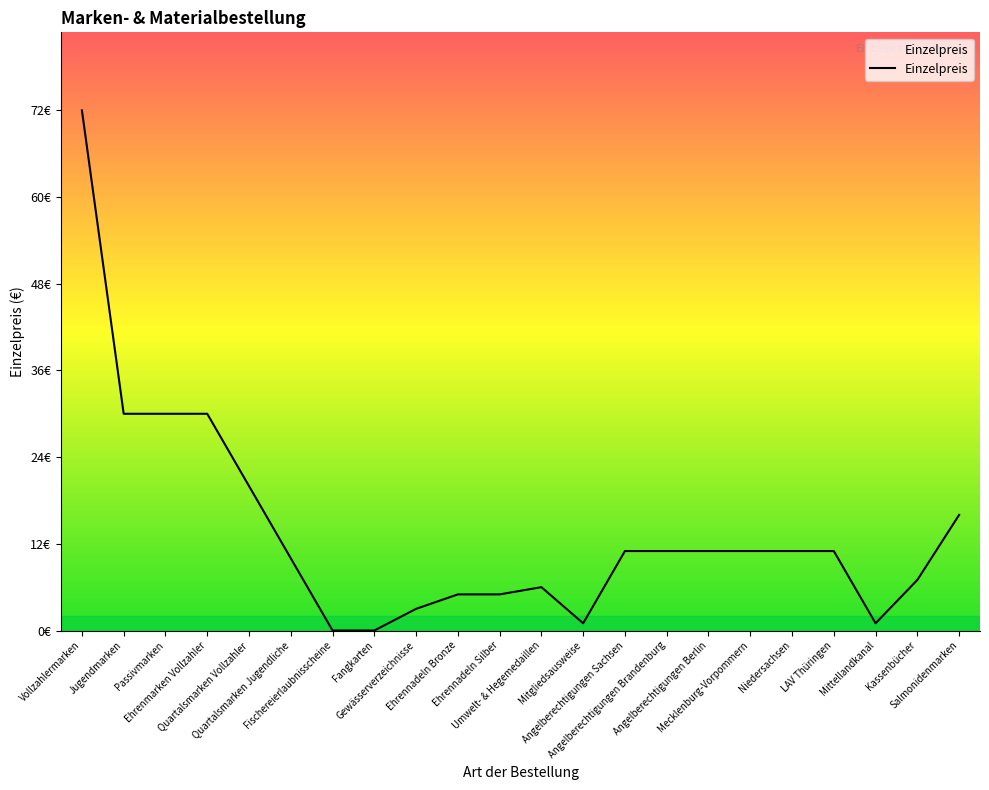

Does the chart have visible grid lines?

No